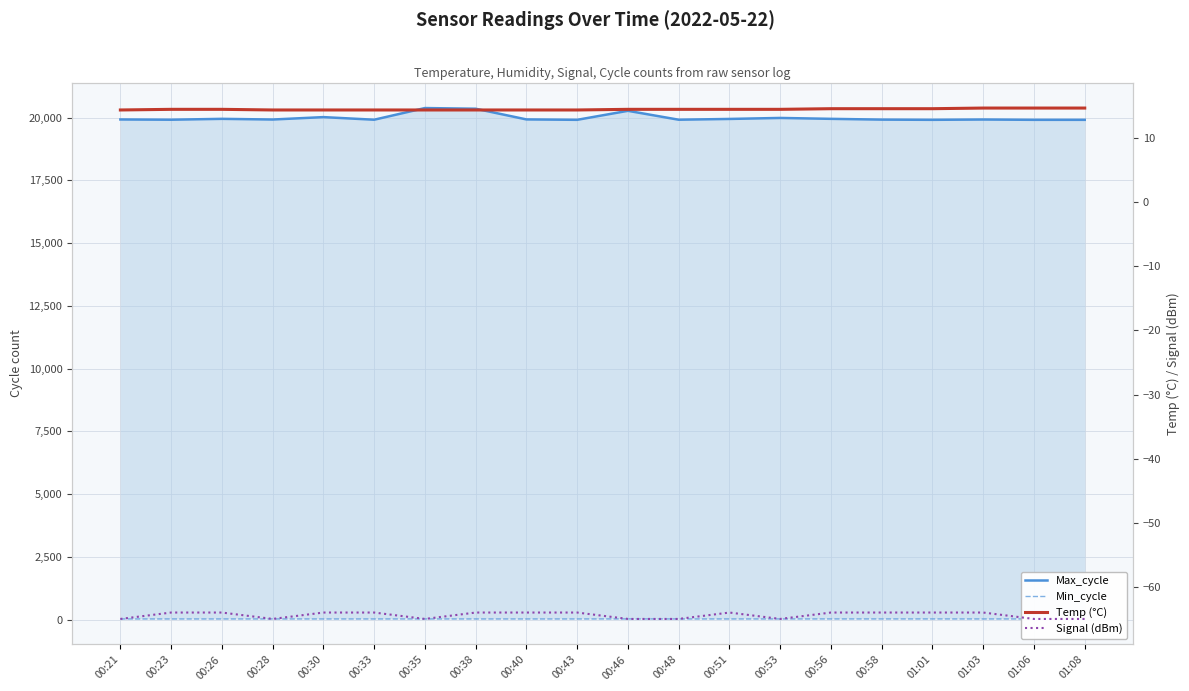

True or false: Max_cycle and Signal (dBm) cross at least once.

False